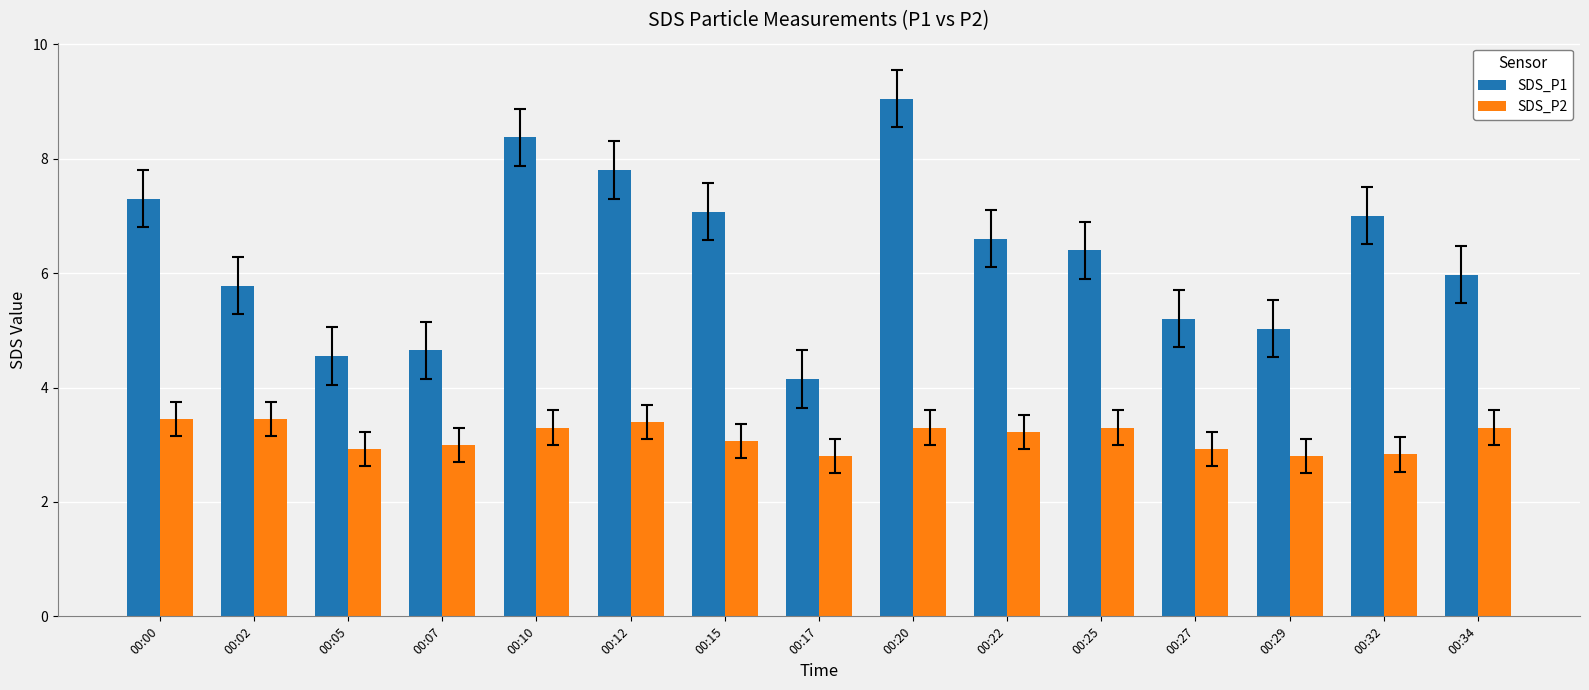

How many bars are there in each group?

2